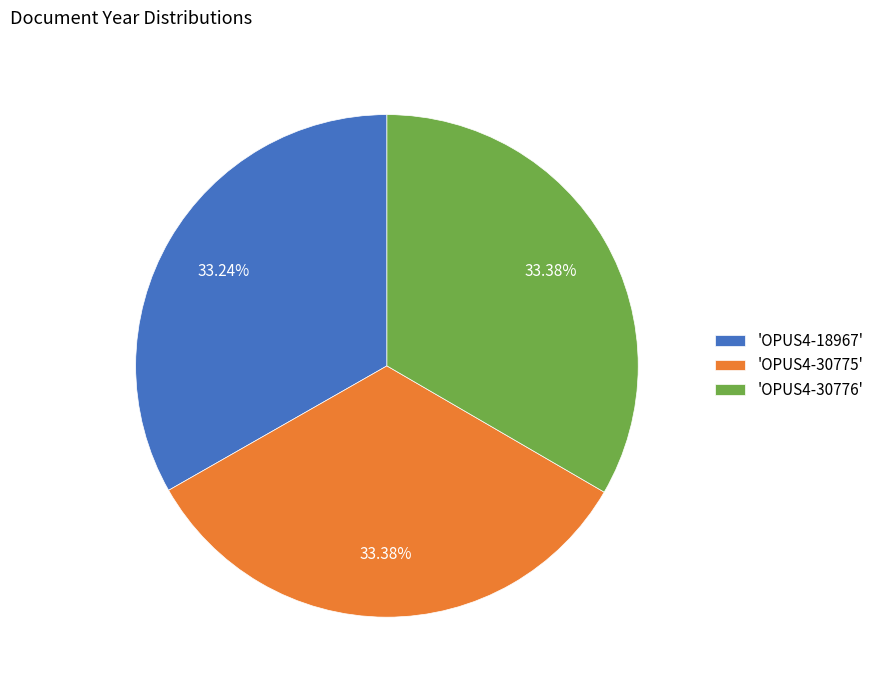

Is there any slice that represents more than half of the pie?

No